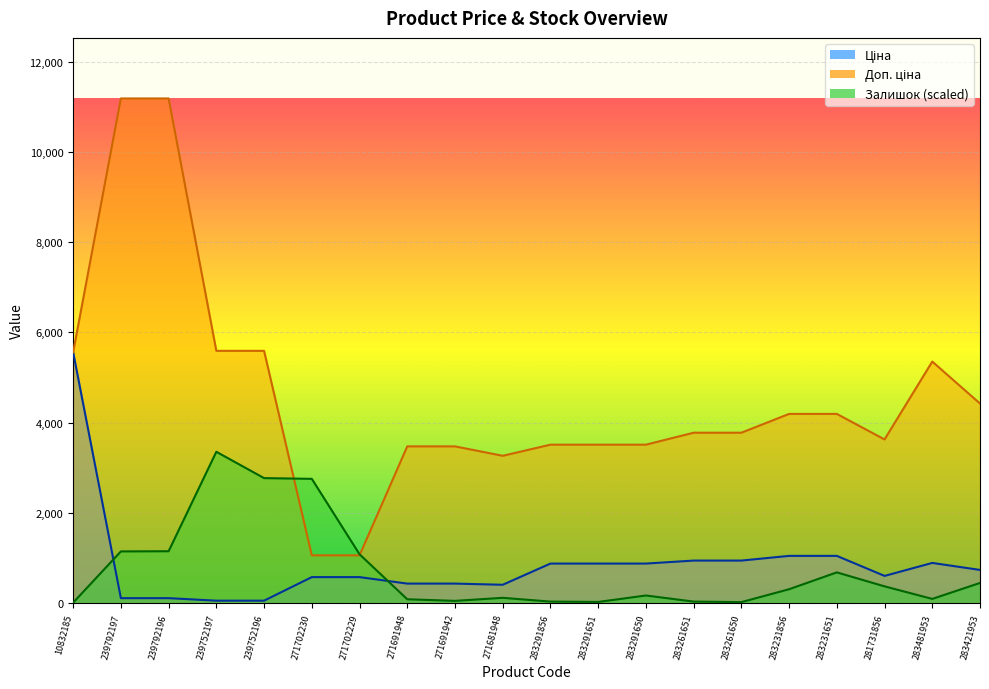

Reading left to right, what are all the values shown in this chart?

Ціна: 5560.3	111.8	111.8	55.9	55.9	578.1	578.1	434.3	434.3	408.2	878.0	878.0	878.0	944.2	944.2	1048.4	1048.4	604.6	892.2	737.2
Доп. ціна: 5560.3	11182.0	11182.0	5591.0	5591.0	1060.0	1060.0	3474.1	3474.1	3265.8	3511.9	3511.9	3511.9	3777.0	3777.0	4193.5	4193.5	3627.9	5353.1	4423.0
Залишок: 11.9	1147.3	1151.3	3354.6	2771.0	2755.1	1083.8	87.3	51.6	119.1	35.7	27.8	170.7	35.7	23.8	309.7	682.8	373.2	95.3	448.6